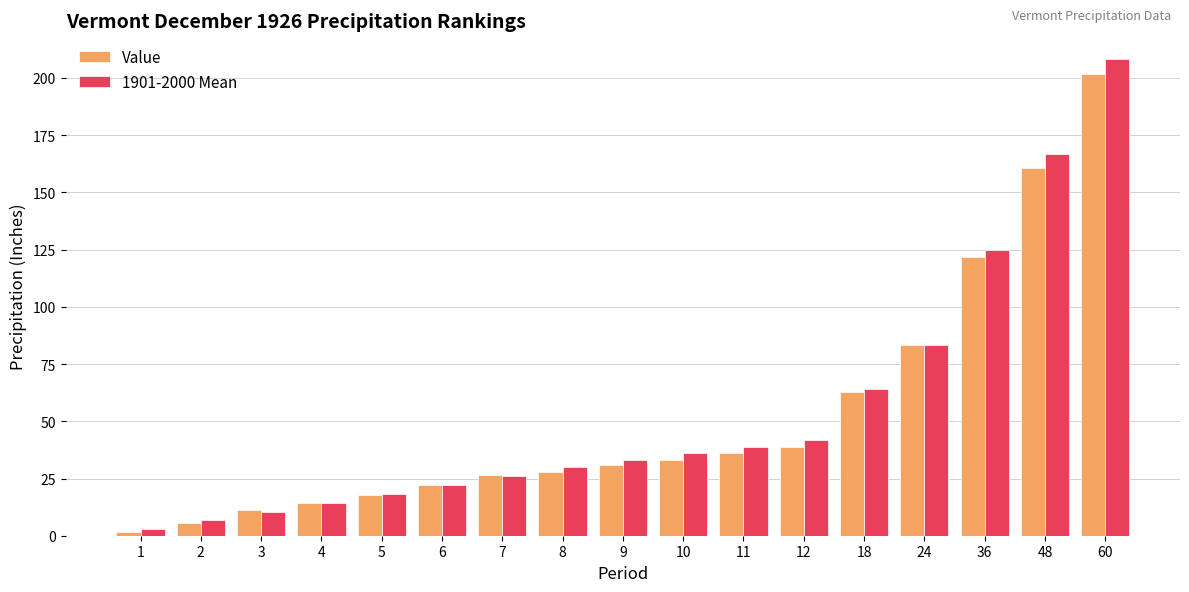

Which series has the largest total across all categories?

1901-2000 Mean